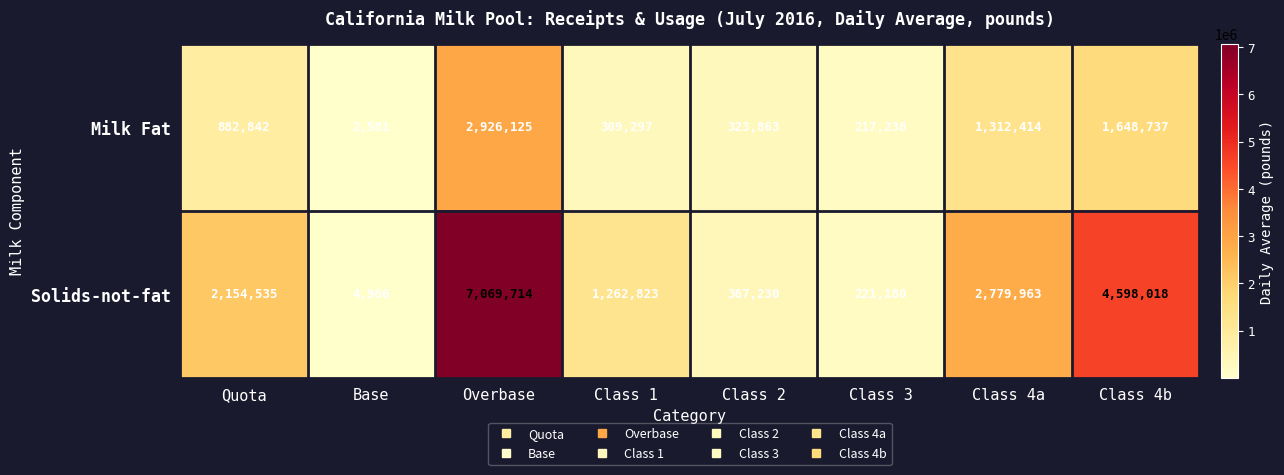

What is the total value across all series at Class 4a?

4092377